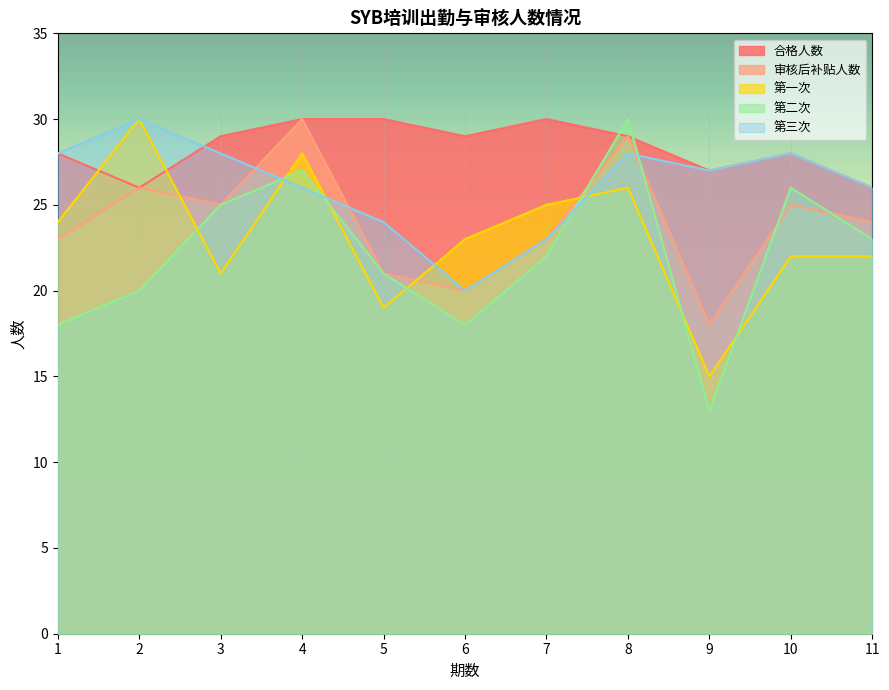

What is the difference between the maximum and minimum values in the 审核后补贴人数 series?

12